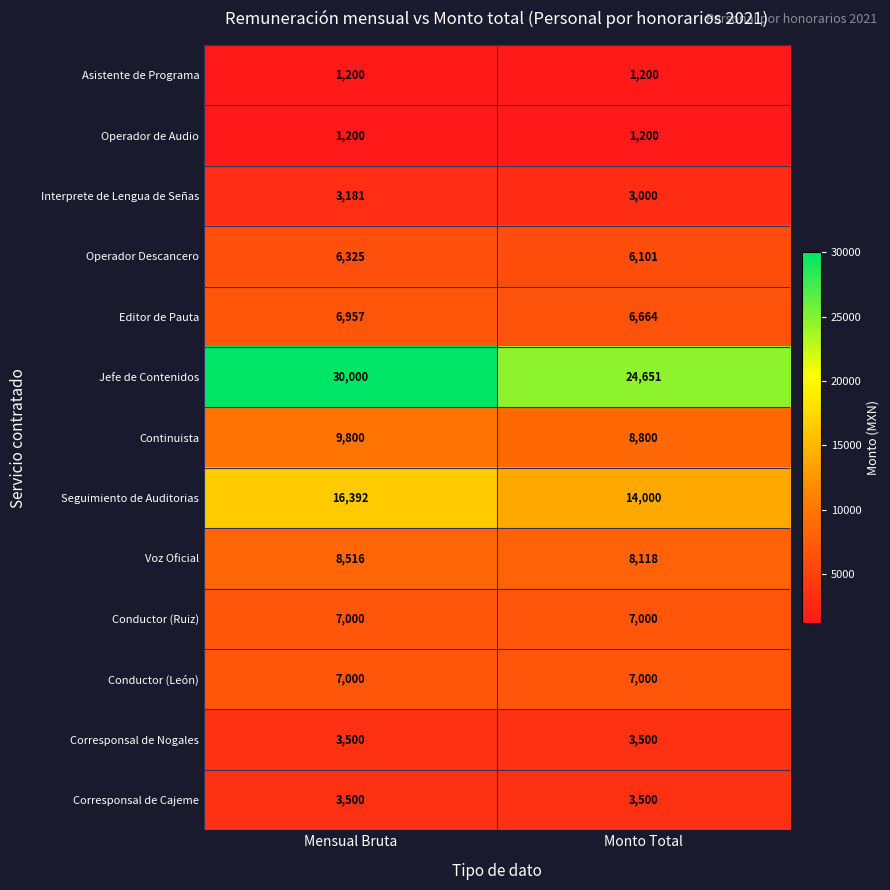

How many distinct data groups are displayed?

13